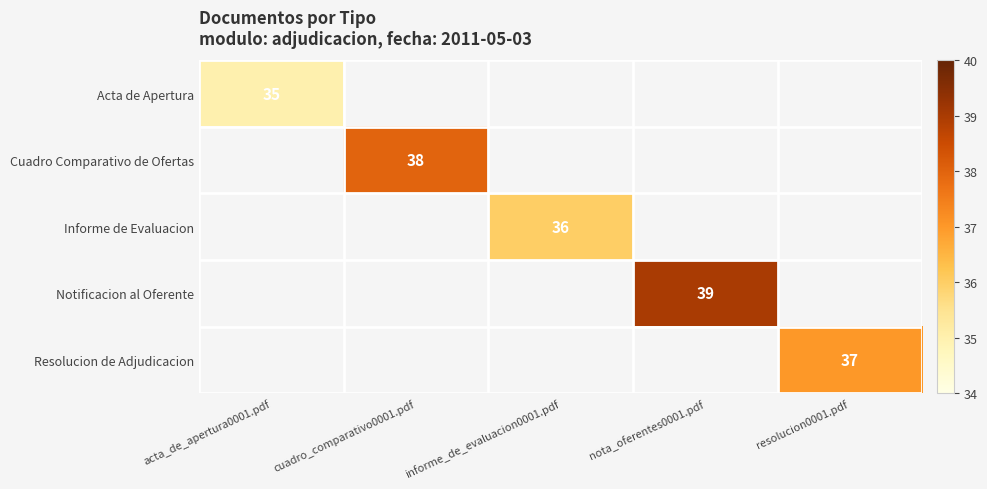

The value of Notificacion al Oferente at nota_oferentes0001.pdf is 52. True or false?

False